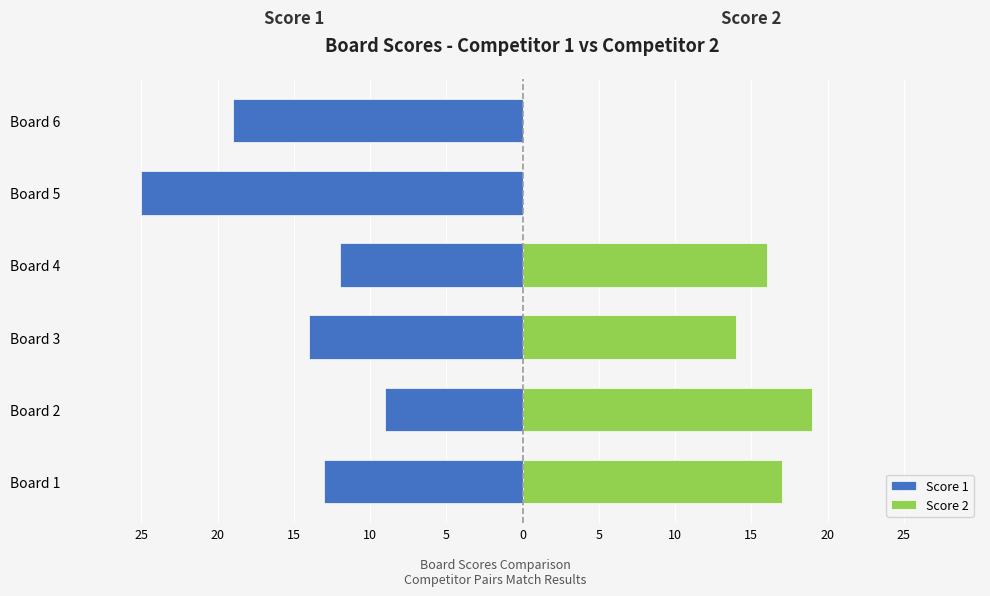

Are the bars horizontal?

Yes